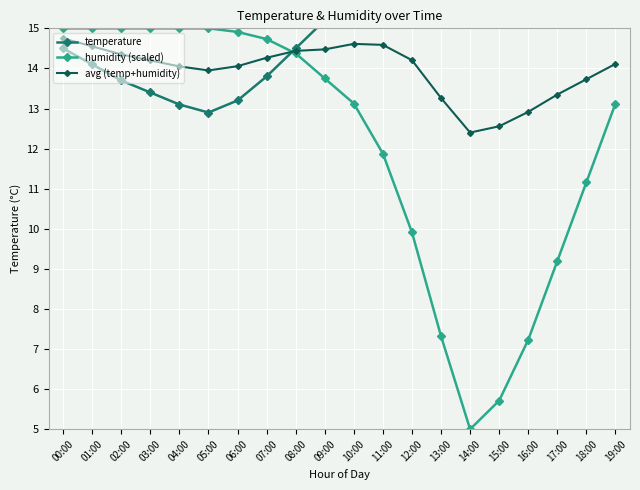

Where is avg (temp+humidity) nearest to the value 13?

16:00